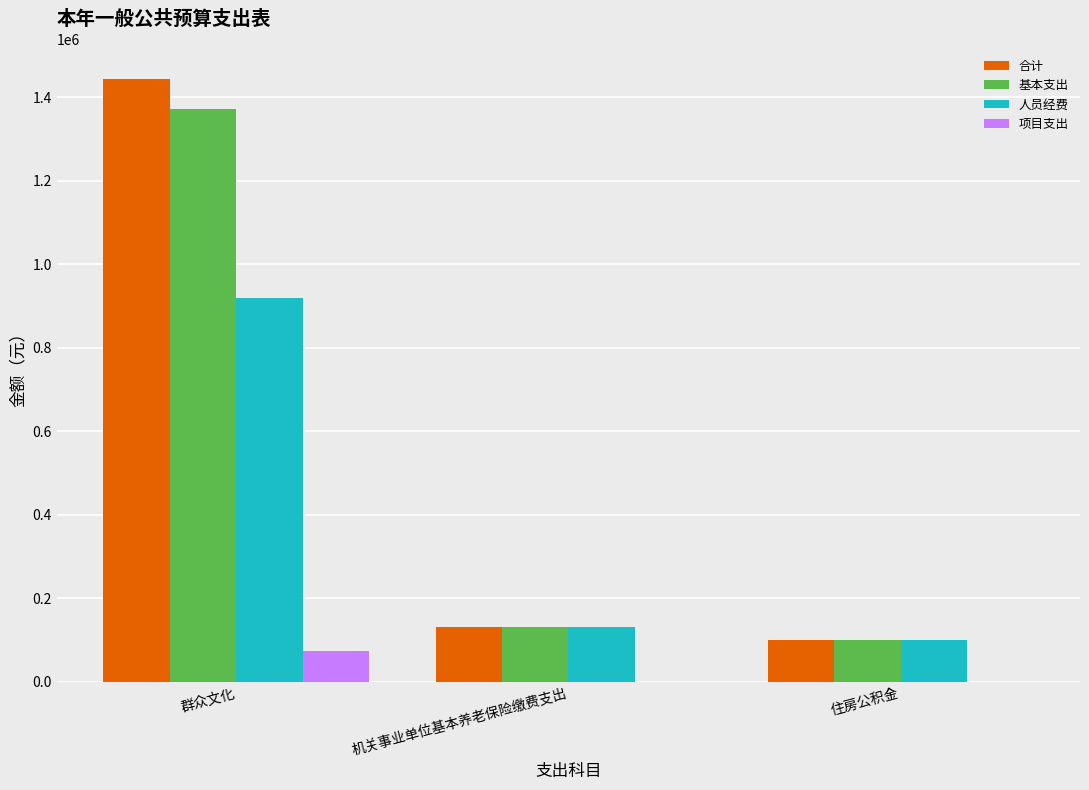

At which label does 基本支出 first exceed 130693?

群众文化